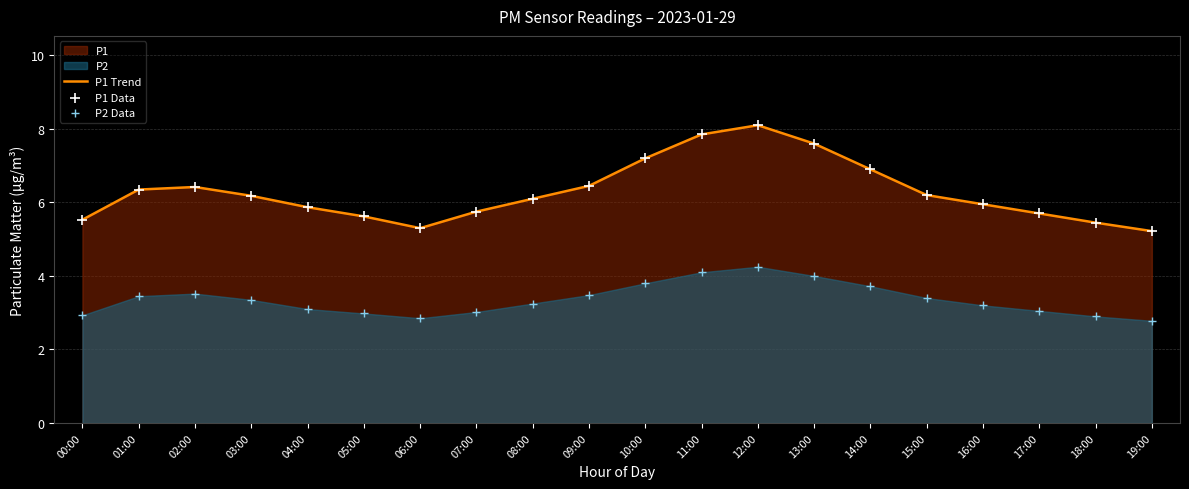

Which series contains the highest Y value?

P1 Trend